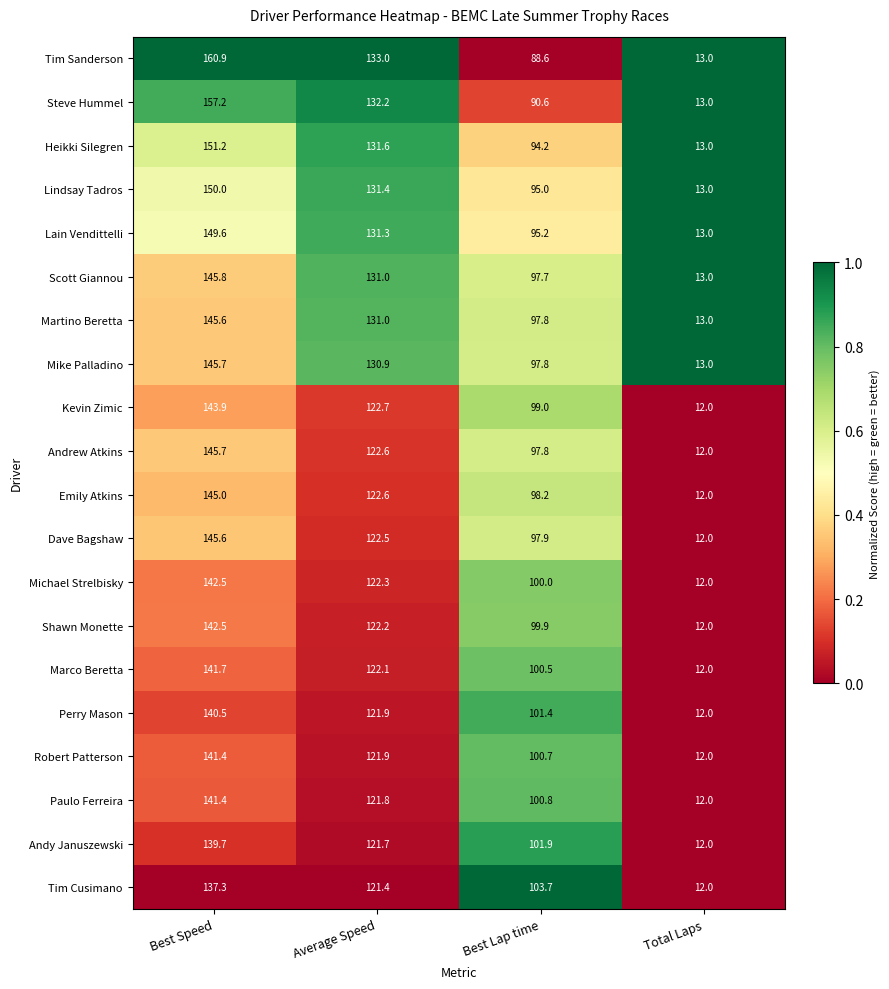

What is the total value across all series at Average Speed?

2518.1